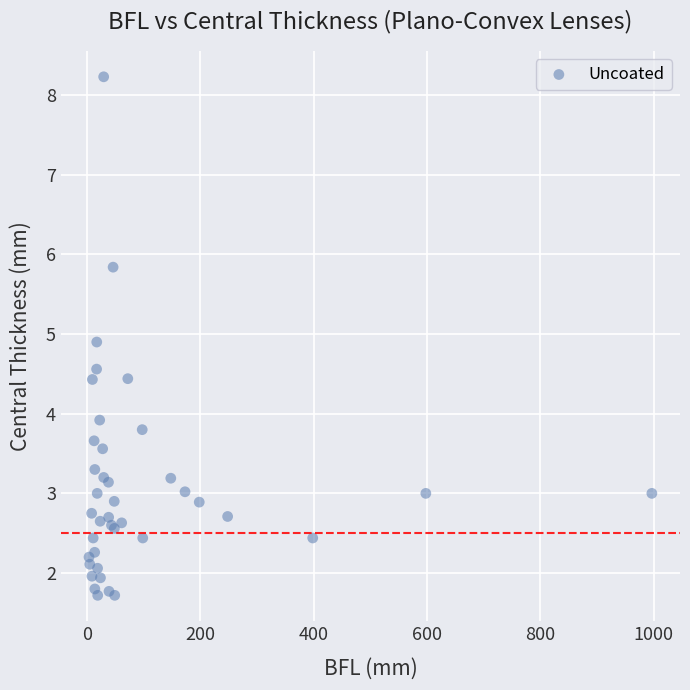

What Y value in the scatter plot is closest to 4?

3.9